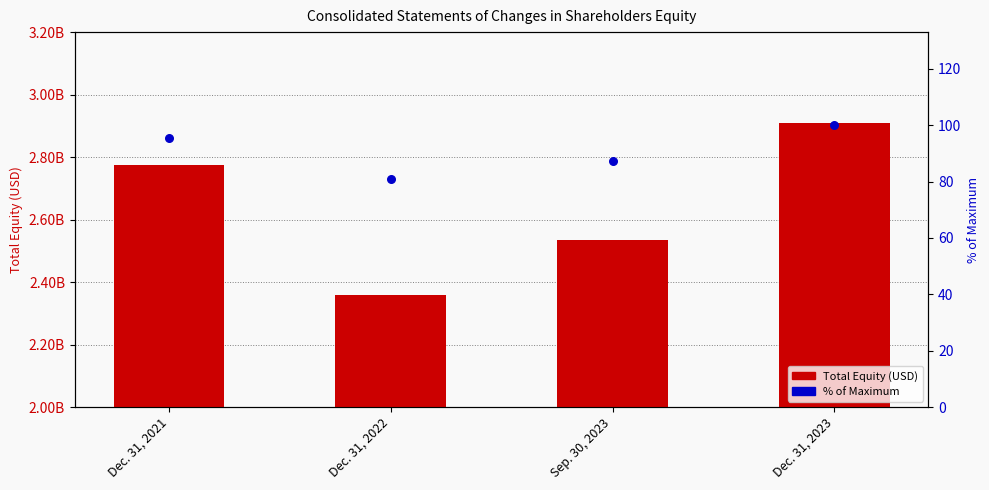

Which series reaches the maximum Y coordinate?

Total Equity (USD)